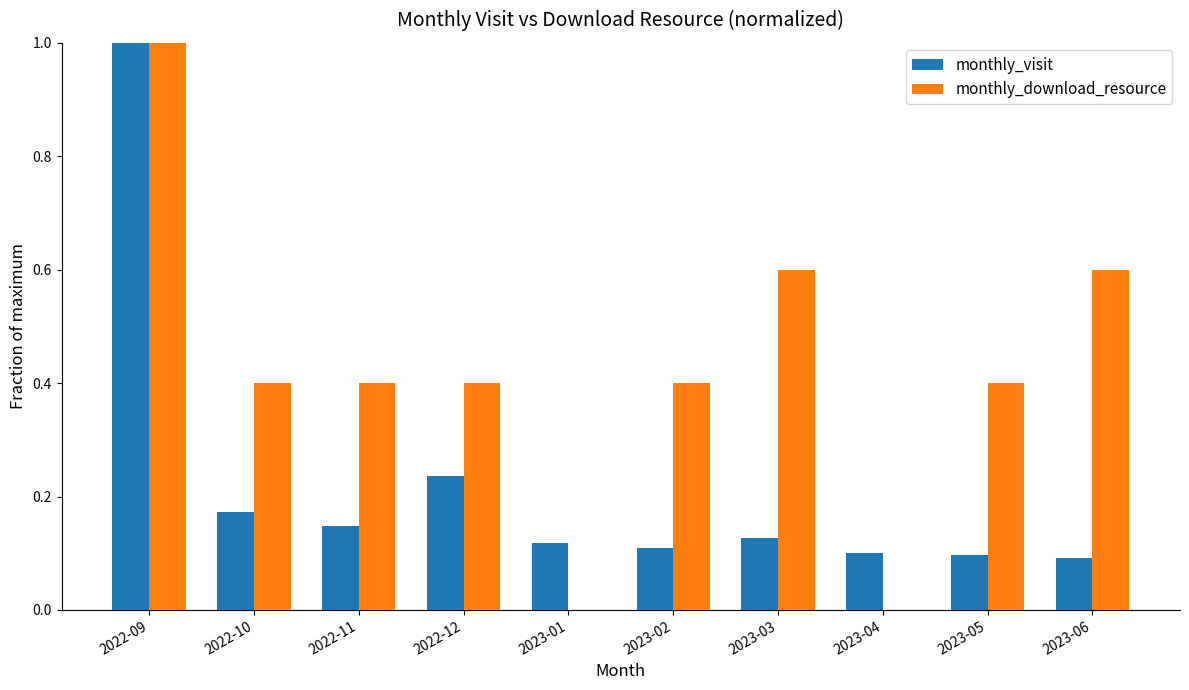

The monthly_visit series shows 0.6 at 2022-09. True or false?

False